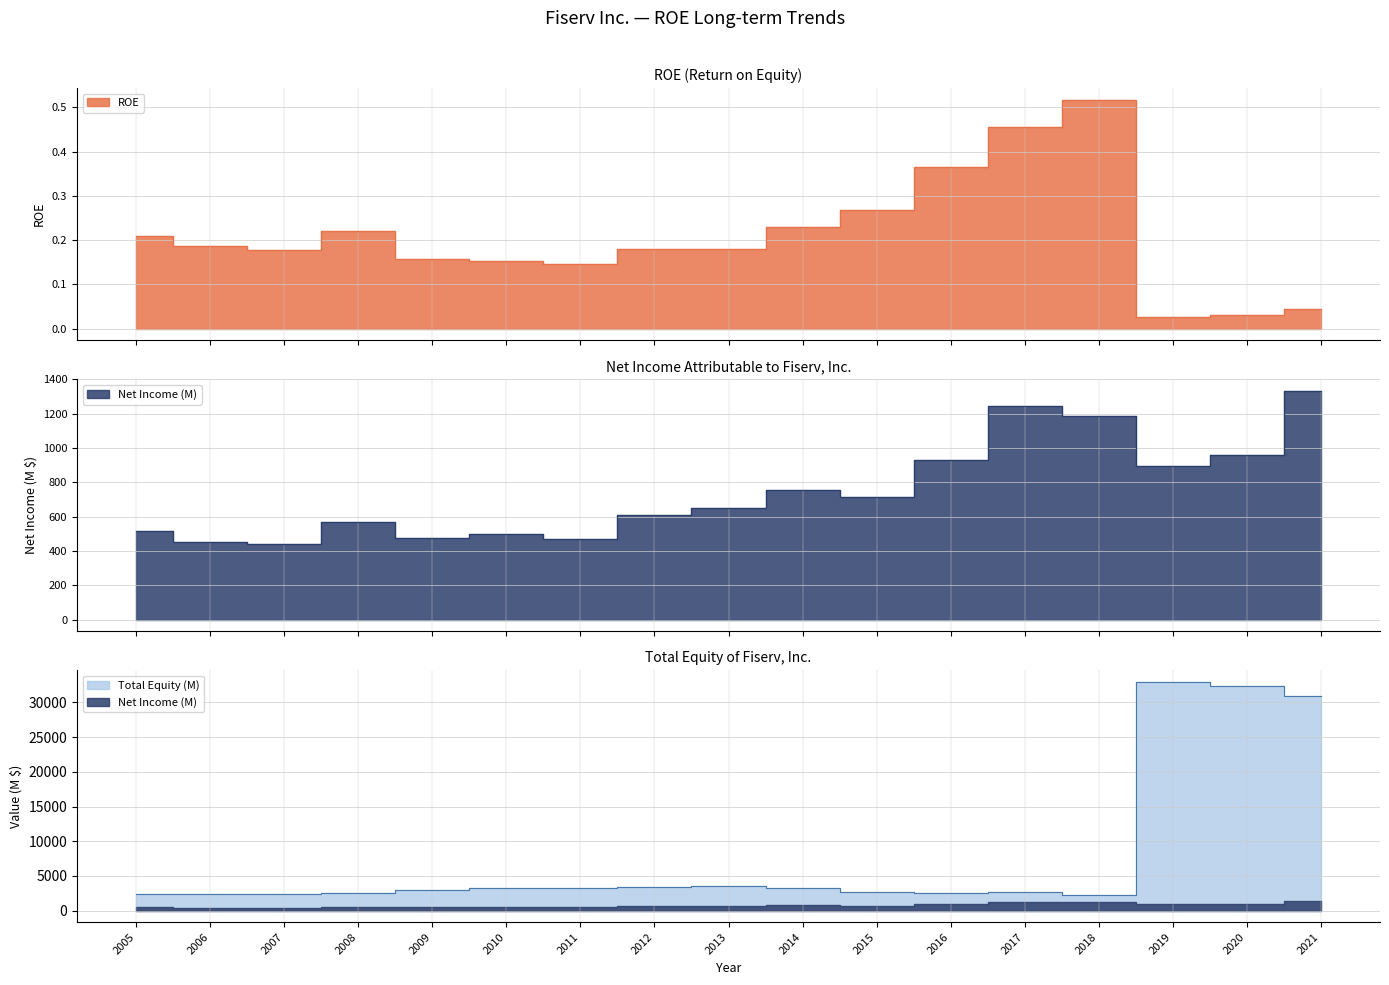

Which series has the largest total across all categories?

Total Equity (M)